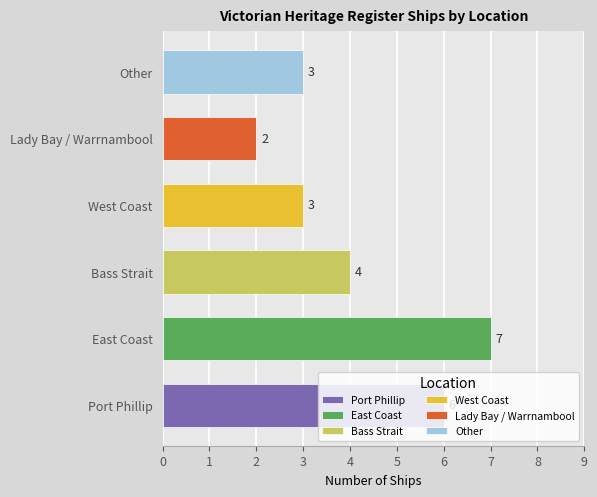

How many data points does each series have?

6